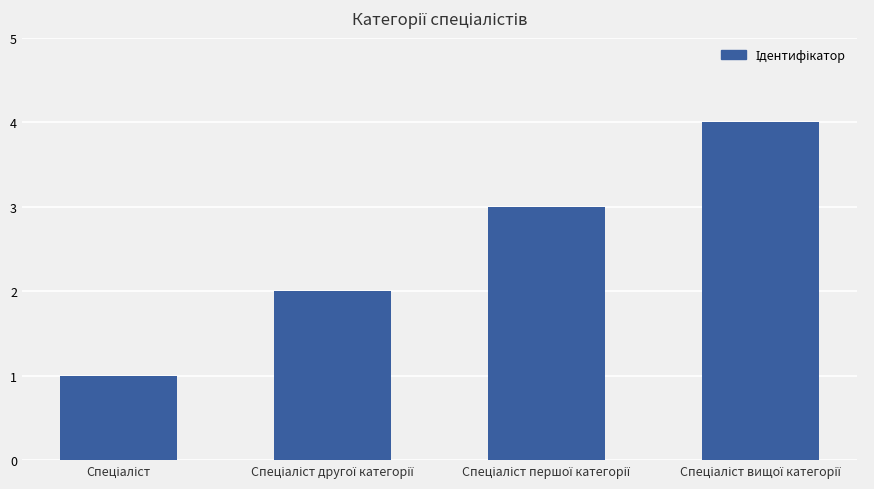

What is the value of the 3rd bar from the left?

3